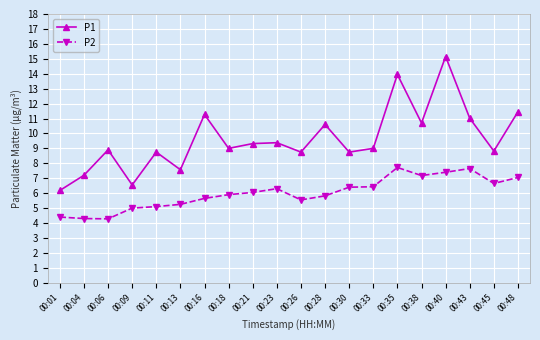

What is the difference between the P2 values at 00:13 and 00:28?

0.6